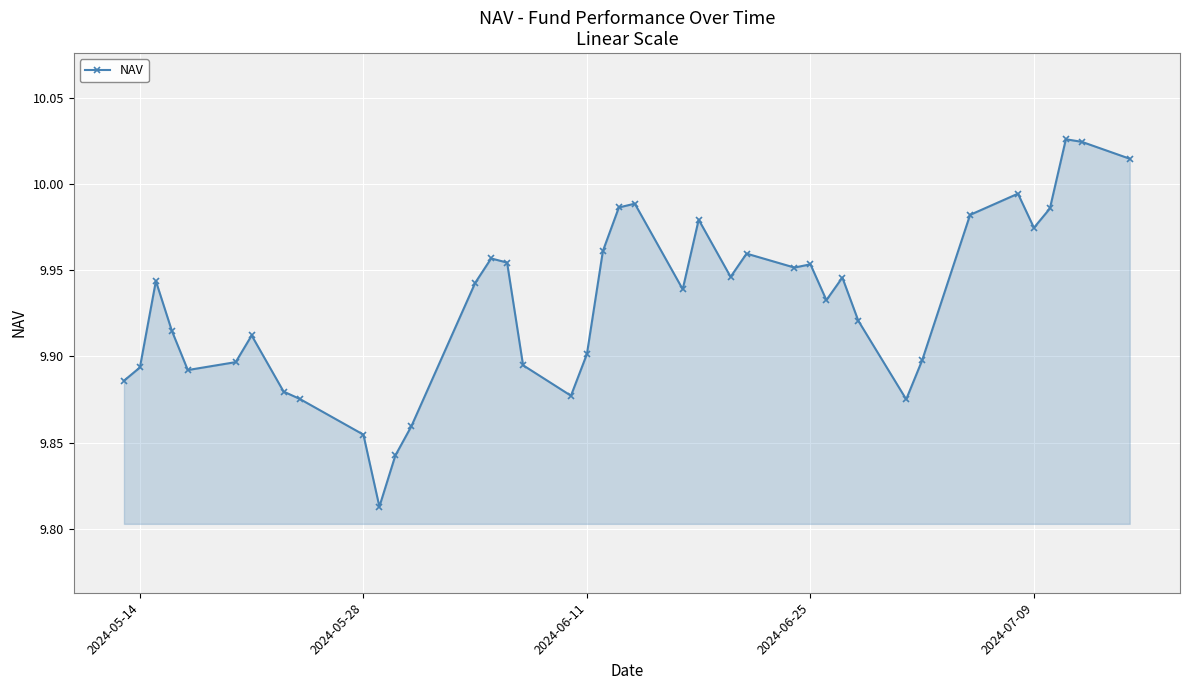

What is the sum of all values?

397.2